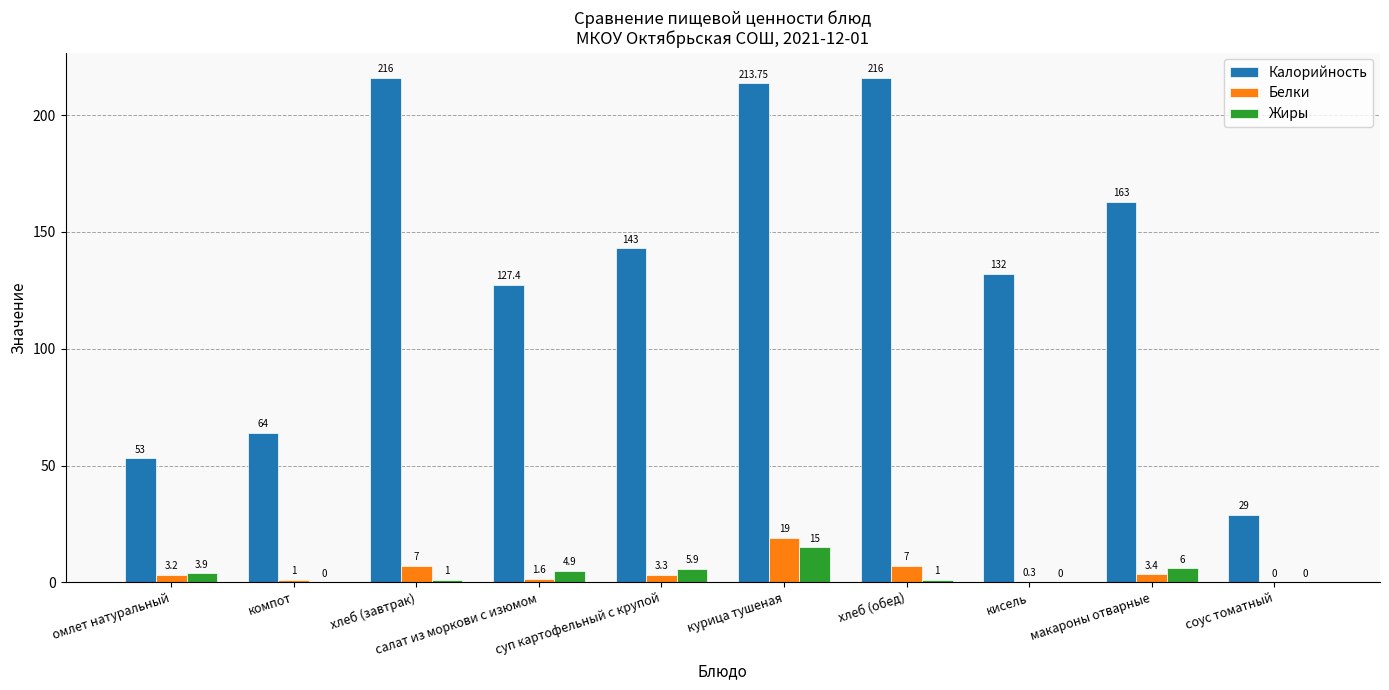

Is the value of Белки at омлет натуральный greater than the value of Калорийность at соус томатный?

No